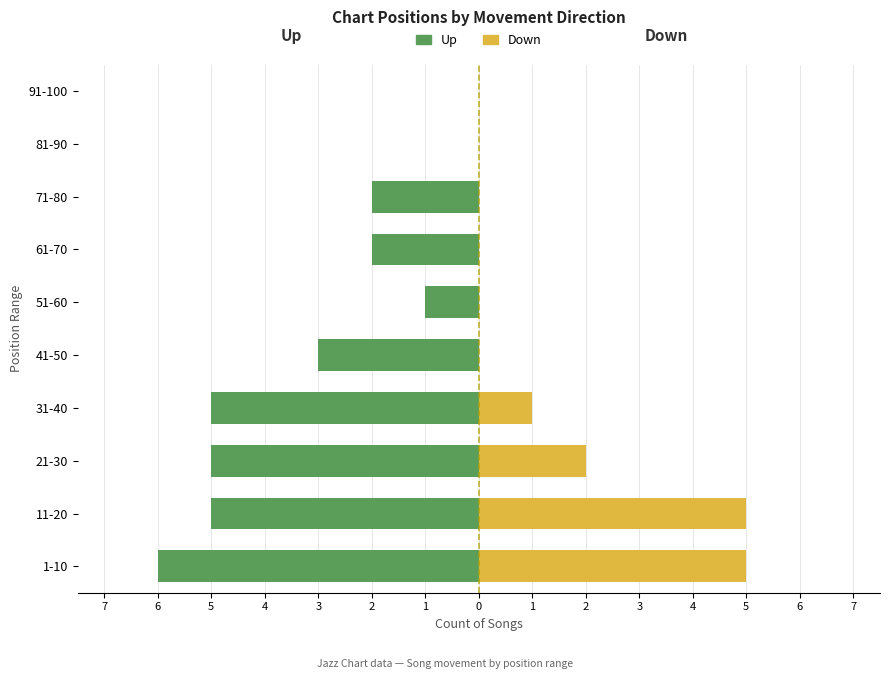

How many data points in Down are above 0?

4